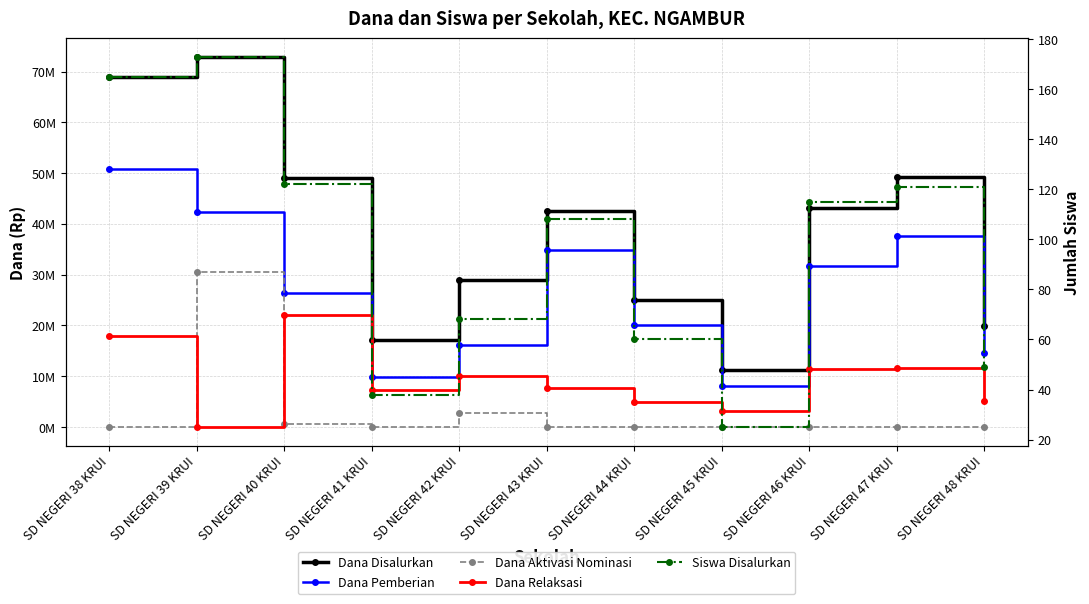

Reading left to right, extract all data points from this chart.

Dana Disalurkan: SD NEGERI 38 KRUI=68850000	SD NEGERI 39 KRUI=72900000	SD NEGERI 40 KRUI=49050000	SD NEGERI 41 KRUI=17100000	SD NEGERI 42 KRUI=29025000	SD NEGERI 43 KRUI=42525000	SD NEGERI 44 KRUI=24975000	SD NEGERI 45 KRUI=11250000	SD NEGERI 46 KRUI=43200000	SD NEGERI 47 KRUI=49275000	SD NEGERI 48 KRUI=19800000
Dana Pemberian: SD NEGERI 38 KRUI=50850000	SD NEGERI 39 KRUI=42300000	SD NEGERI 40 KRUI=26325000	SD NEGERI 41 KRUI=9900000	SD NEGERI 42 KRUI=16200000	SD NEGERI 43 KRUI=34875000	SD NEGERI 44 KRUI=20025000	SD NEGERI 45 KRUI=8100000	SD NEGERI 46 KRUI=31725000	SD NEGERI 47 KRUI=37575000	SD NEGERI 48 KRUI=14625000
Dana Aktivasi Nominasi: SD NEGERI 38 KRUI=0	SD NEGERI 39 KRUI=30600000	SD NEGERI 40 KRUI=675000	SD NEGERI 41 KRUI=0	SD NEGERI 42 KRUI=2700000	SD NEGERI 43 KRUI=0	SD NEGERI 44 KRUI=0	SD NEGERI 45 KRUI=0	SD NEGERI 46 KRUI=0	SD NEGERI 47 KRUI=0	SD NEGERI 48 KRUI=0
Dana Relaksasi: SD NEGERI 38 KRUI=18000000	SD NEGERI 39 KRUI=0	SD NEGERI 40 KRUI=22050000	SD NEGERI 41 KRUI=7200000	SD NEGERI 42 KRUI=10125000	SD NEGERI 43 KRUI=7650000	SD NEGERI 44 KRUI=4950000	SD NEGERI 45 KRUI=3150000	SD NEGERI 46 KRUI=11475000	SD NEGERI 47 KRUI=11700000	SD NEGERI 48 KRUI=5175000
Siswa Disalurkan: SD NEGERI 38 KRUI=165	SD NEGERI 39 KRUI=173	SD NEGERI 40 KRUI=122	SD NEGERI 41 KRUI=38	SD NEGERI 42 KRUI=68	SD NEGERI 43 KRUI=108	SD NEGERI 44 KRUI=60	SD NEGERI 45 KRUI=25	SD NEGERI 46 KRUI=115	SD NEGERI 47 KRUI=121	SD NEGERI 48 KRUI=49